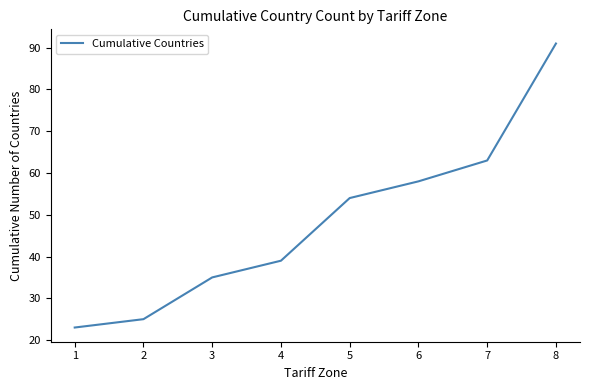

What is the difference between the maximum and minimum values?

68